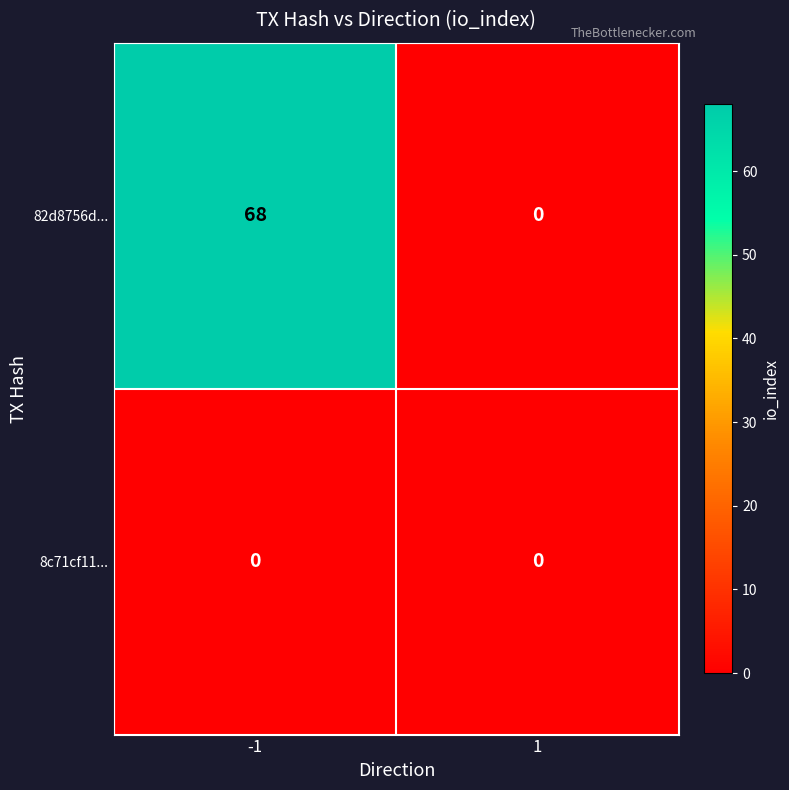

Which series has the largest range (max minus min)?

82d8756d...